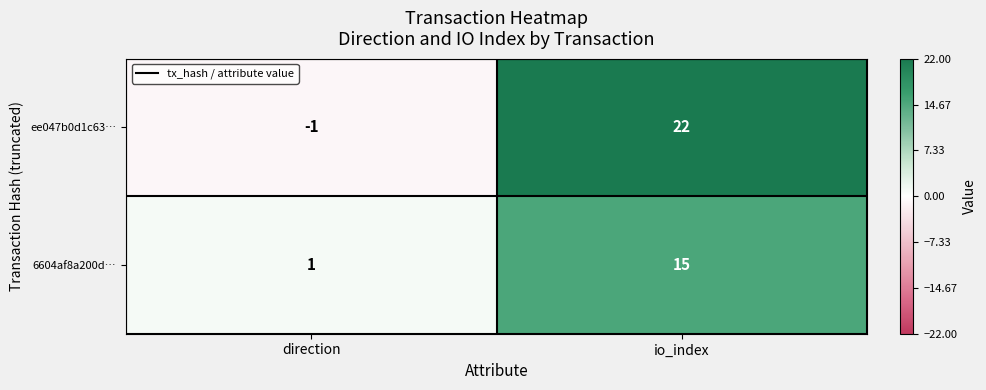

Which series has the widest spread of values?

ee047b0d1c63…